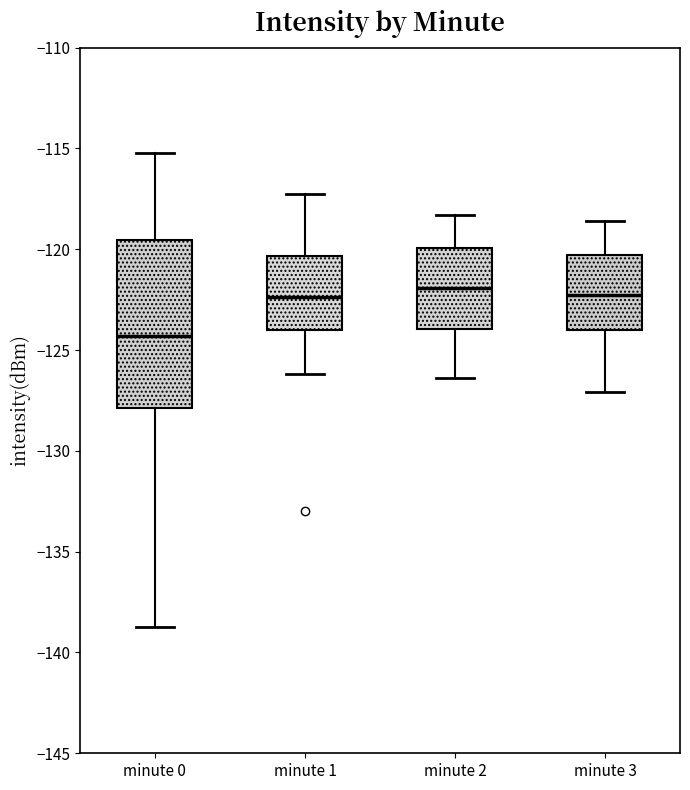

Which box has the lowest median line?

minute 0